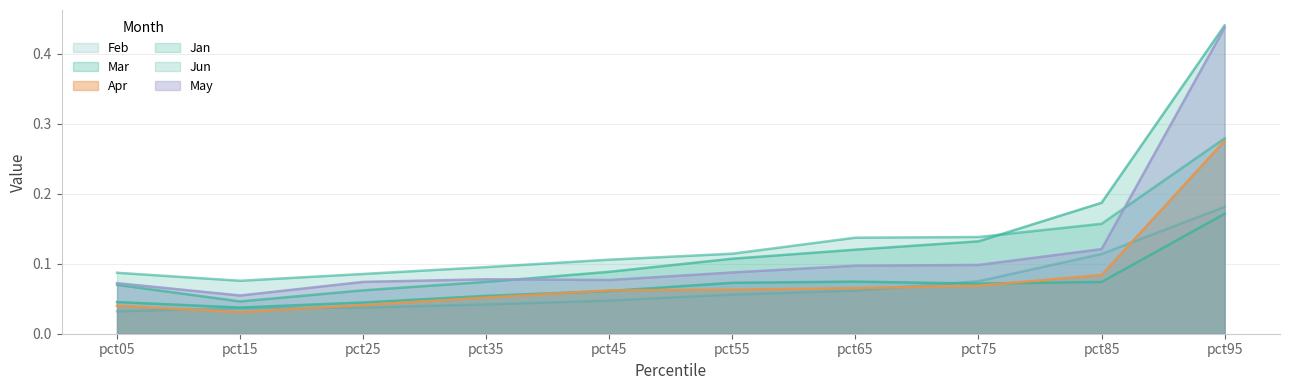

What value does the Jan series have at pct45?

0.1